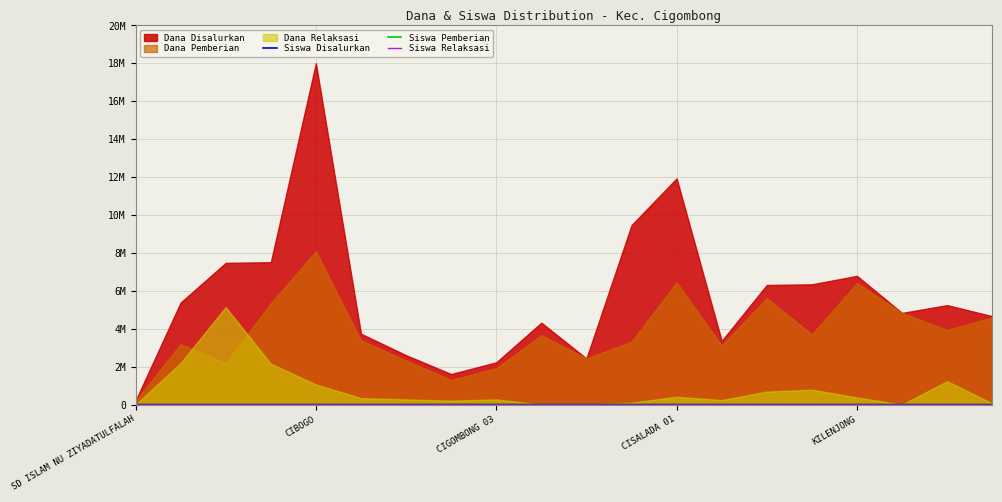

The value of Siswa Pemberian at CIBOGO is 7.8. True or false?

True